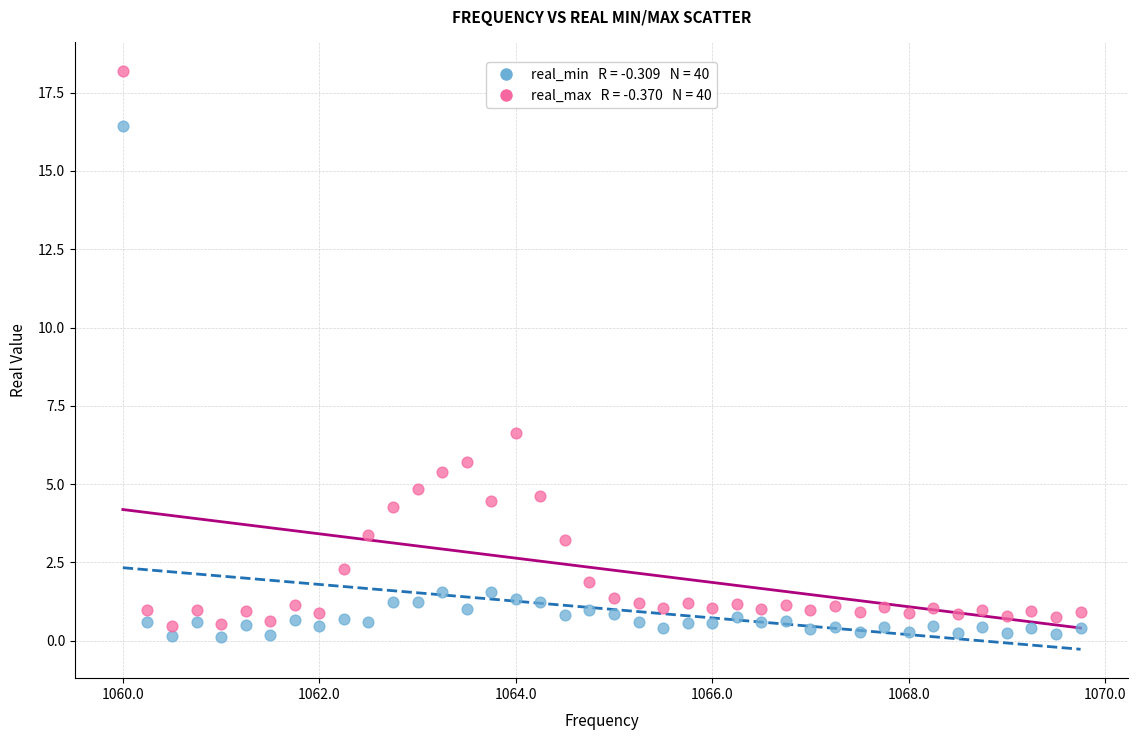

Across all series, what Y value is closest to 9?

6.6